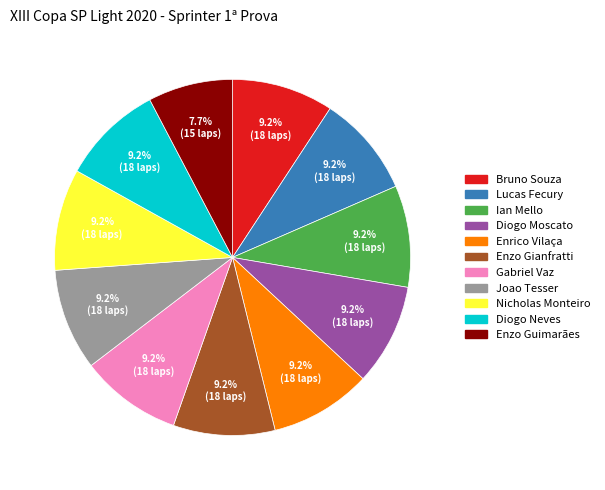

Is it true that Nicholas Monteiro is 9% of the pie?

True